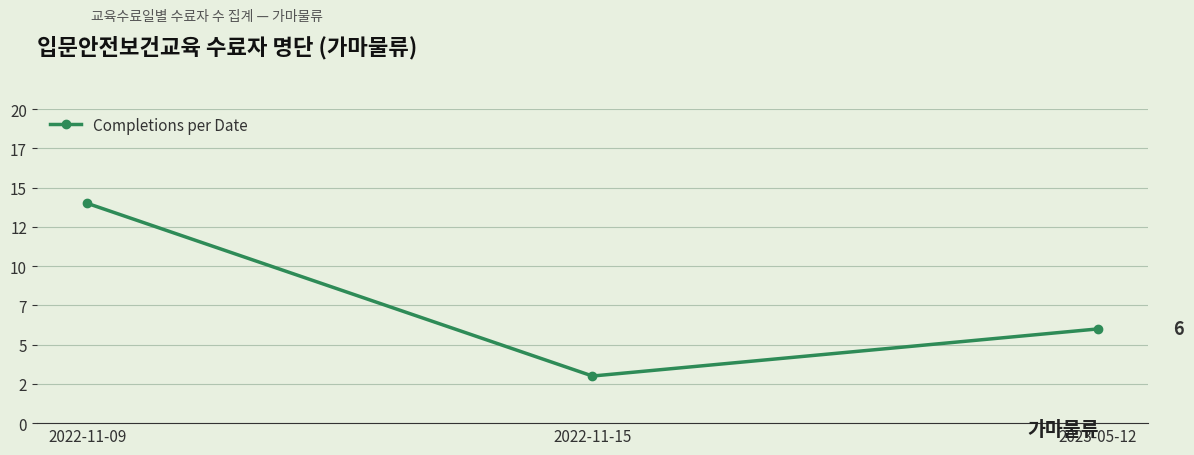

What is the change in value from 2022-11-09 to 2022-11-15?

-11